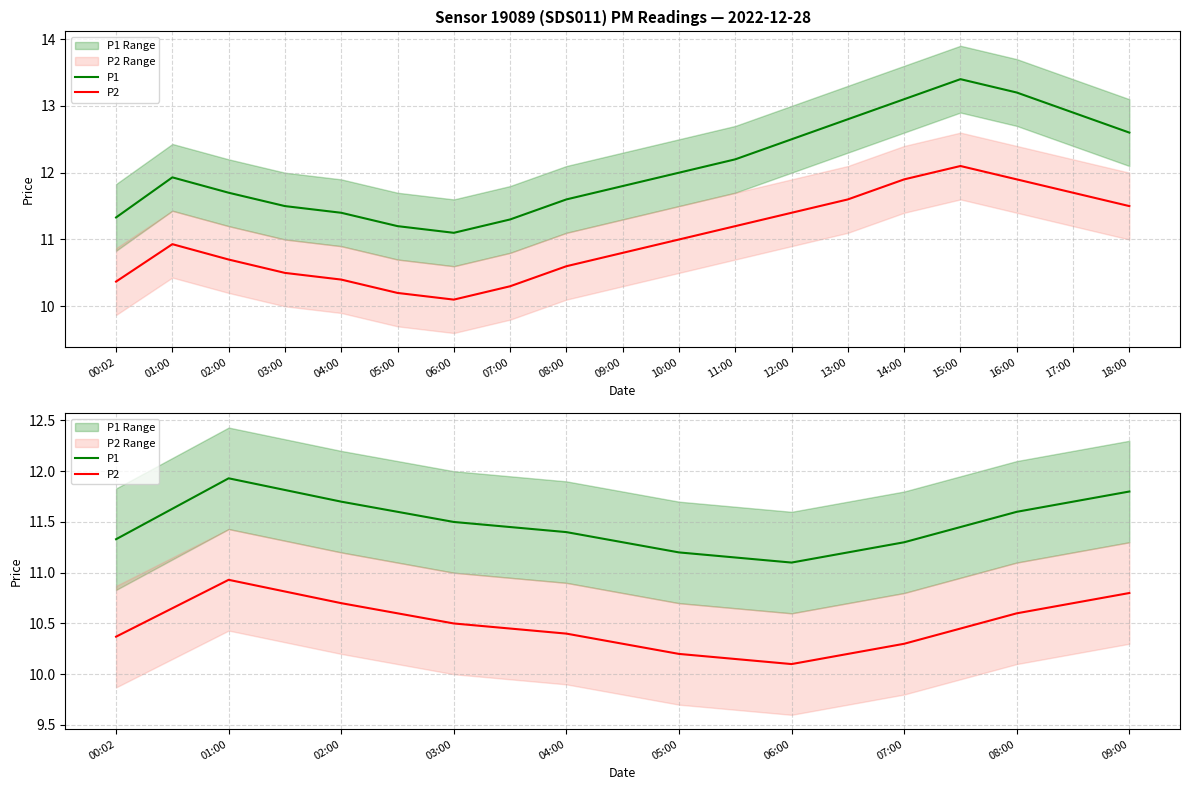

Is this an area chart (filled region under the line)?

No